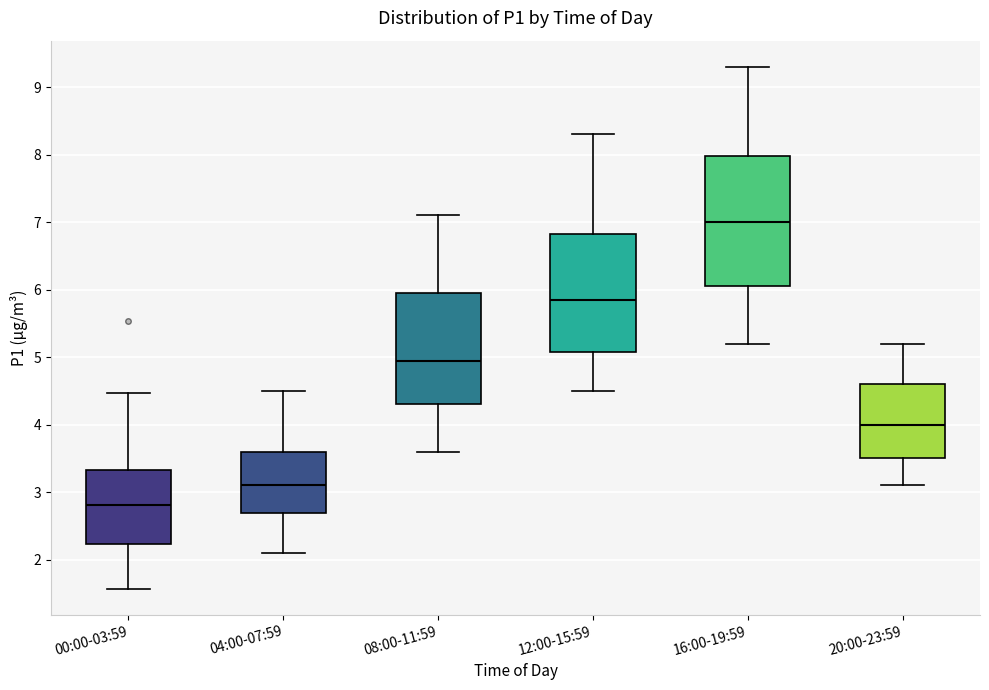

Where is the upper edge of the box for 20:00-23:59 on the y-axis? The values are not printed on the chart, so give them approximately, as read against the axis.

4.6